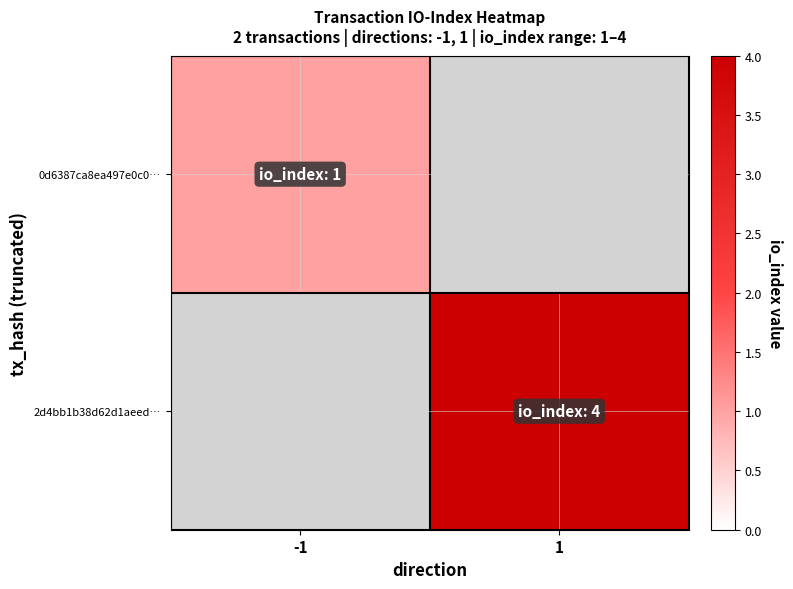

How many positive values does the 2d4bb1b38d62d1aeed… series have?

1